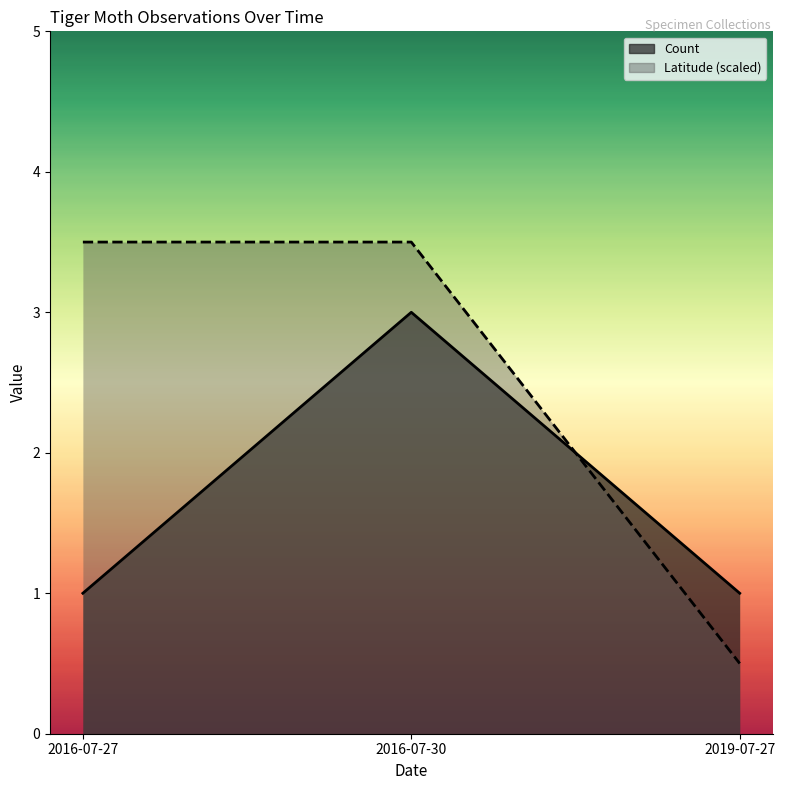

What is the average value of the Count series?

1.7